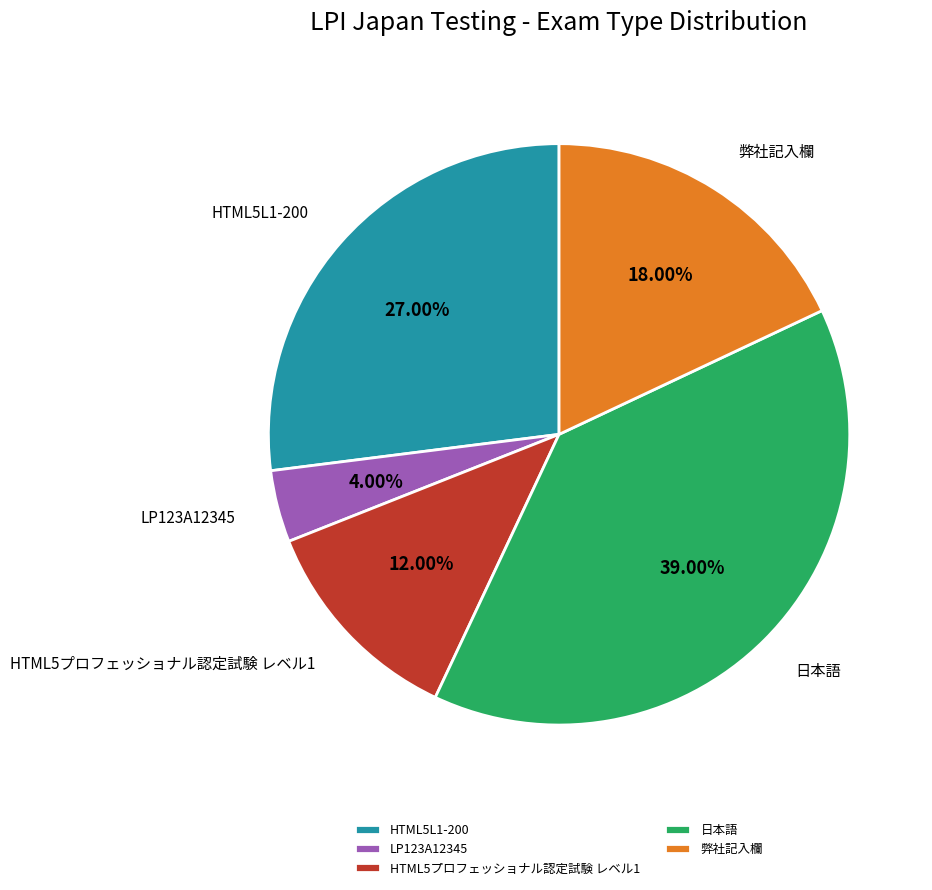

What percentage is the LP123A12345 slice, to the nearest percent?

4%